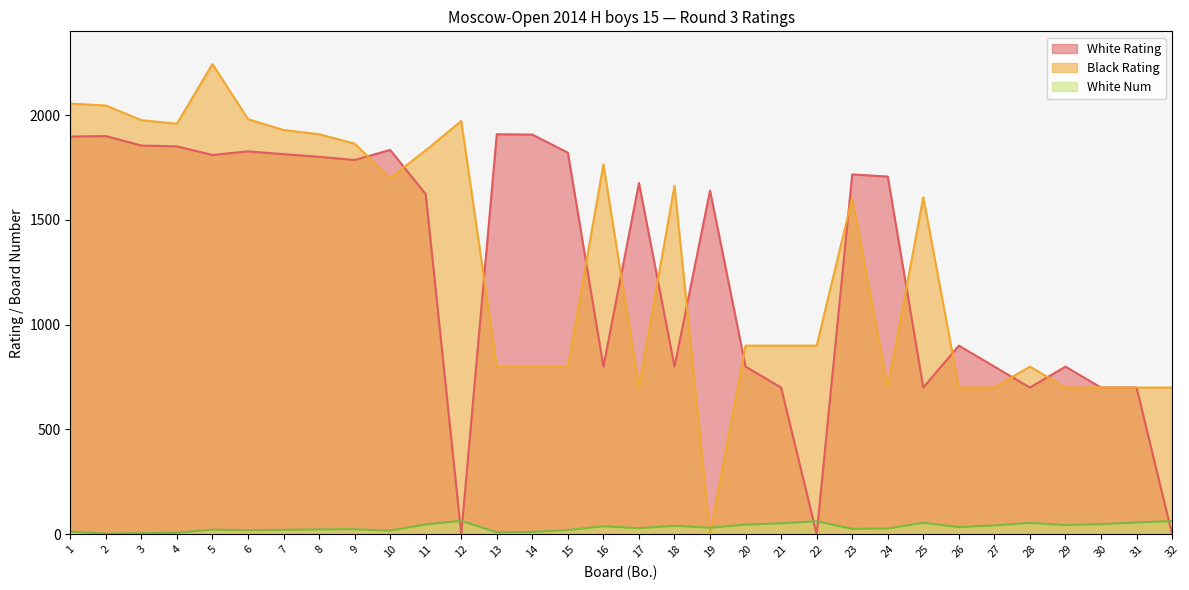

Reading left to right, transcribe all the data shown in this chart.

White Rating: 1=1898	2=1900	3=1855	4=1851	5=1810	6=1827	7=1814	8=1801	9=1786	10=1834	11=1623	12=0	13=1909	14=1907	15=1821	16=800	17=1676	18=800	19=1640	20=800	21=700	22=0	23=1717	24=1707	25=700	26=900	27=800	28=700	29=800	30=700	31=700	32=0
Black Rating: 1=2055	2=2046	3=1976	4=1959	5=2244	6=1981	7=1929	8=1909	9=1864	10=1701	11=1832	12=1972	13=800	14=800	15=800	16=1765	17=700	18=1663	19=0	20=900	21=900	22=900	23=1604	24=700	25=1608	26=700	27=700	28=800	29=700	30=700	31=700	32=700
White Num: 1=13	2=3	3=5	4=7	5=22	6=19	7=21	8=23	9=24	10=17	11=47	12=64	13=9	14=11	15=20	16=38	17=29	18=40	19=31	20=46	21=52	22=62	23=26	24=27	25=55	26=34	27=42	28=54	29=44	30=48	31=56	32=63